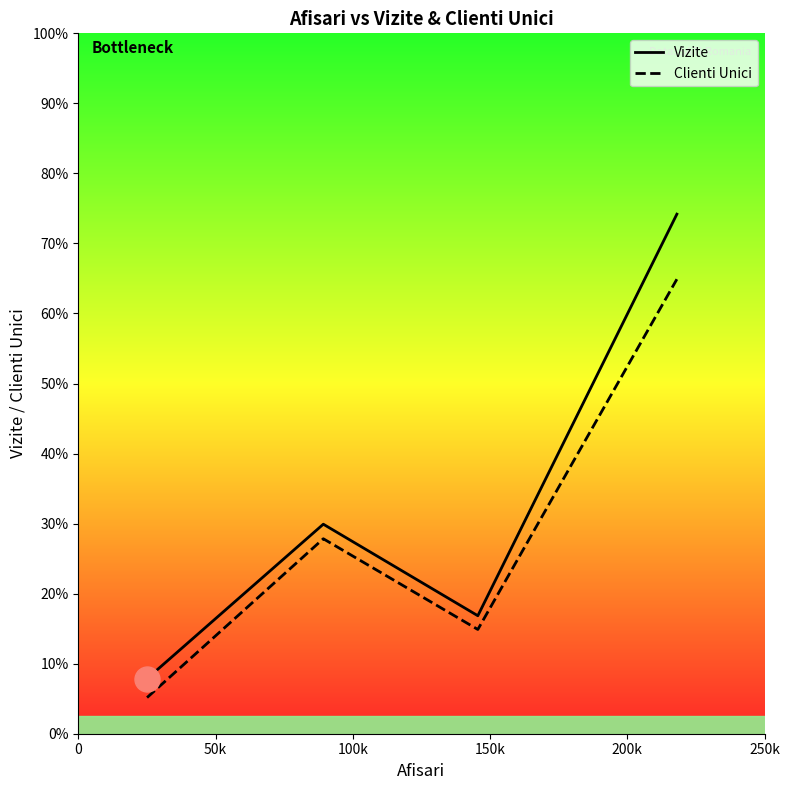

What are all the series names shown in the legend?

Vizite, Clienti Unici